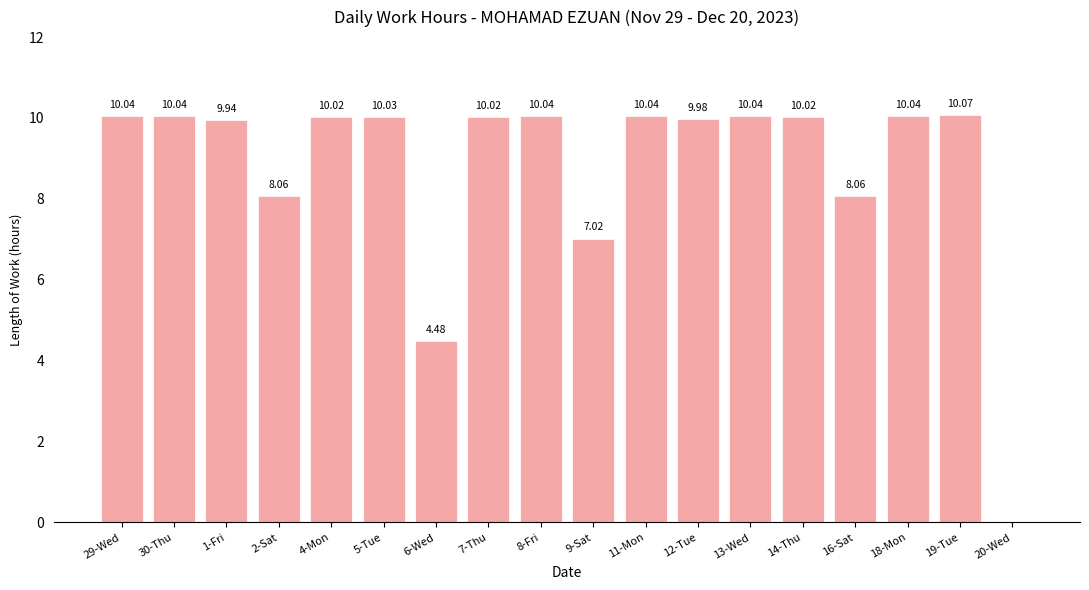

What is the change in value from 2-Sat to 19-Tue?

+2.0